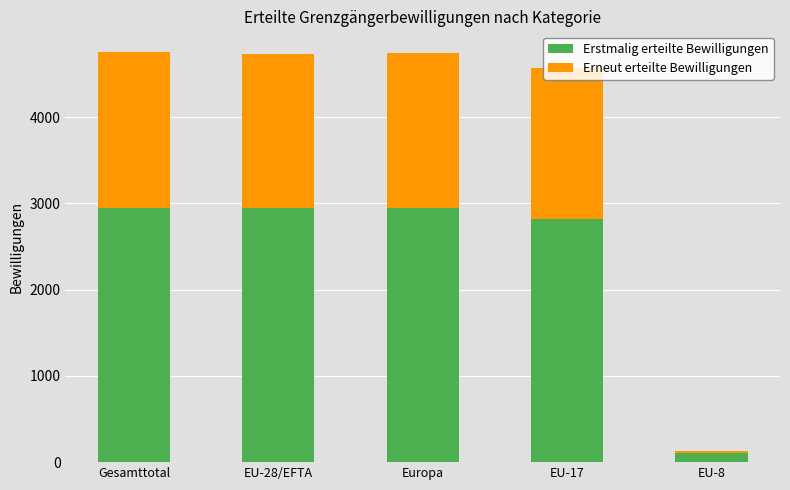

What is the maximum value for Erstmalig erteilte Bewilligungen?

2951